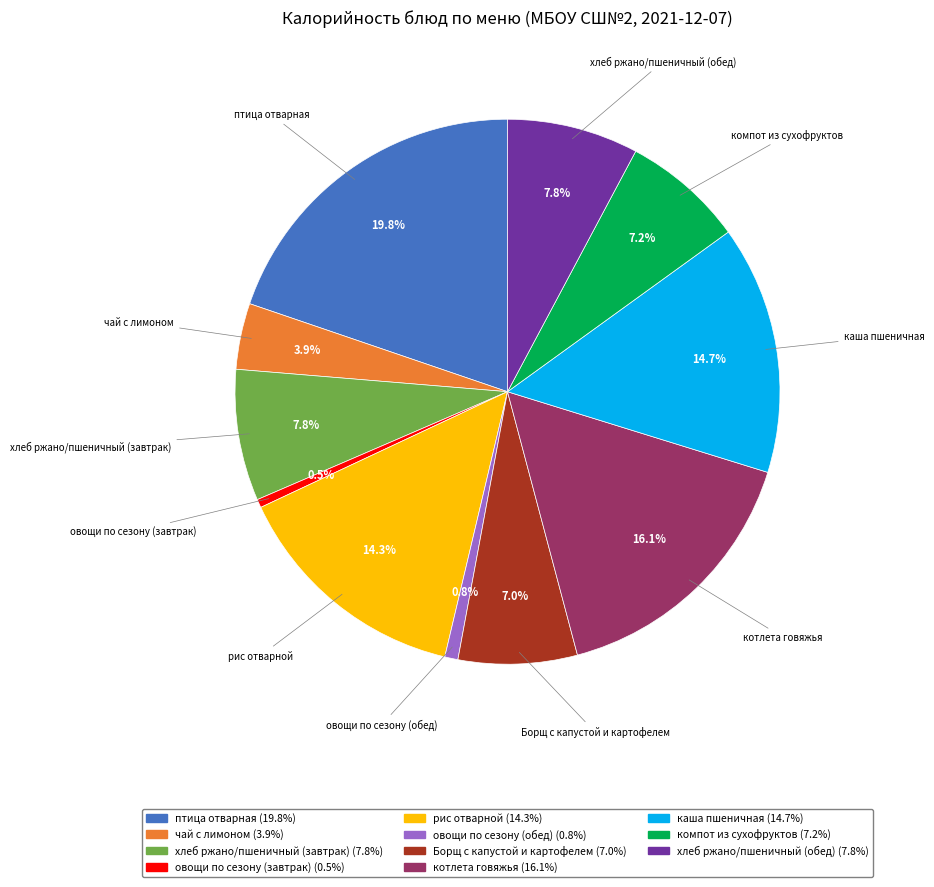

What is the total percentage of хлеб ржано/пшеничный (завтрак) and хлеб ржано/пшеничный (обед)?

15.6%